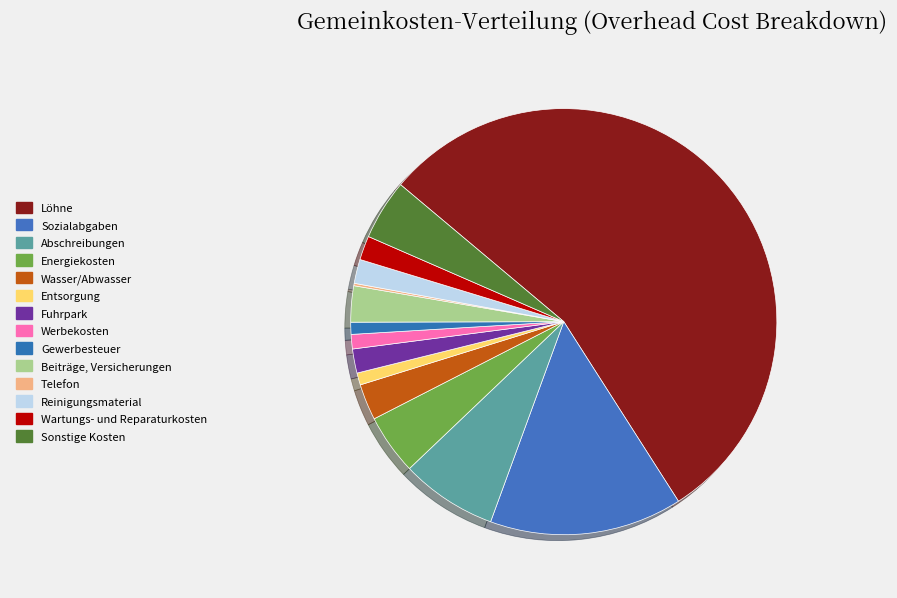

What percentage is NOT represented by Sozialabgaben?

85.4%